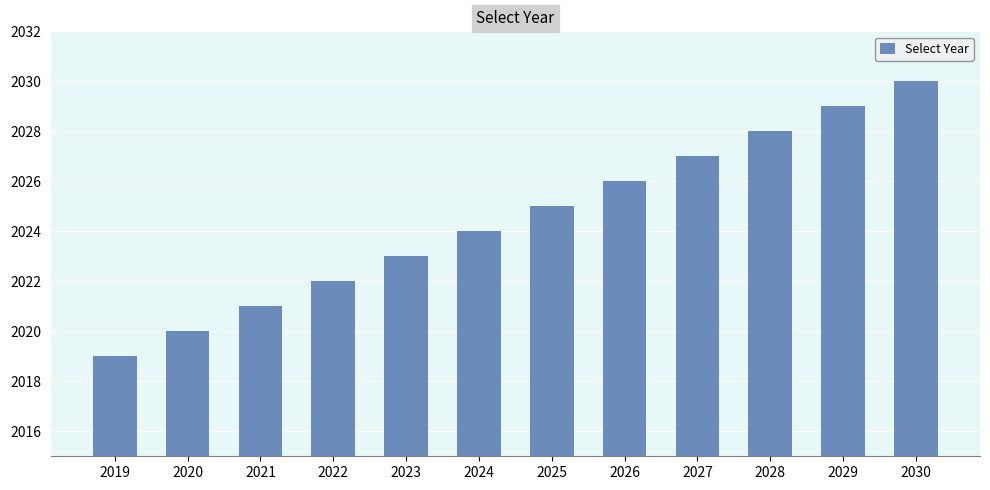

Where is the data nearest to the value 2024?

2024